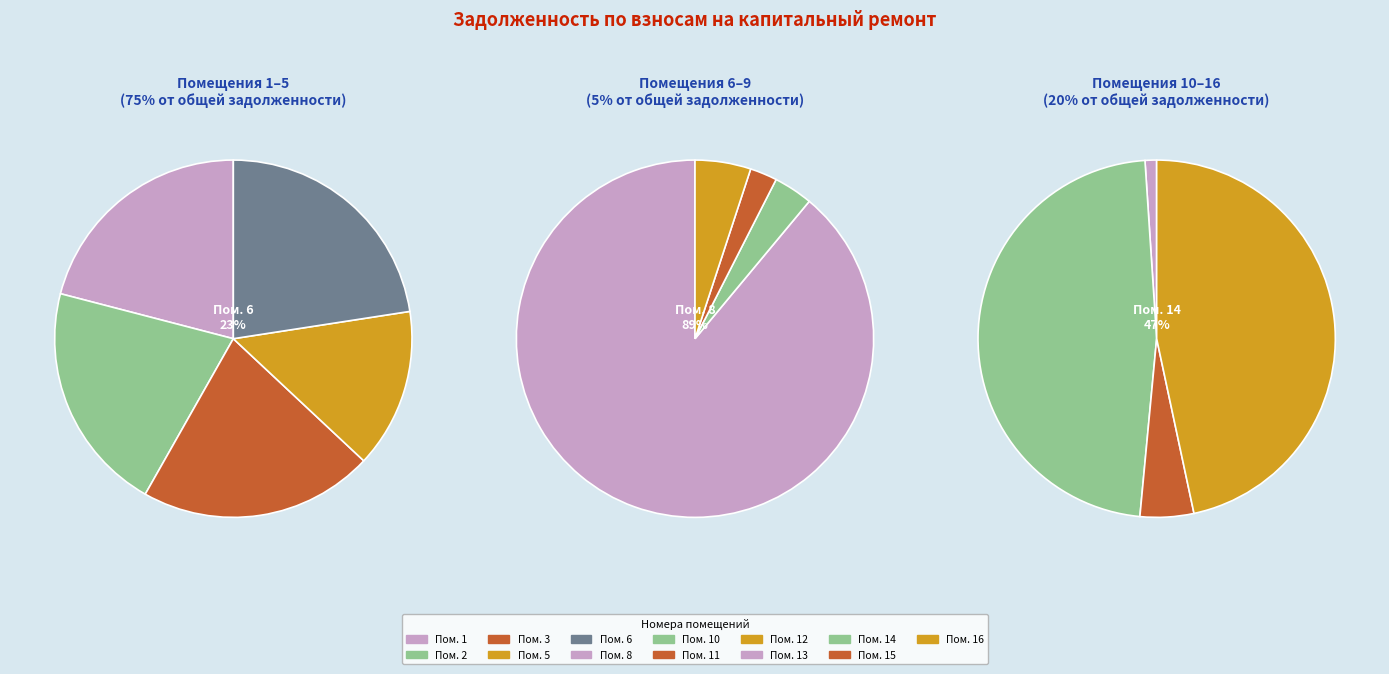

How many slices are in this pie chart?

13